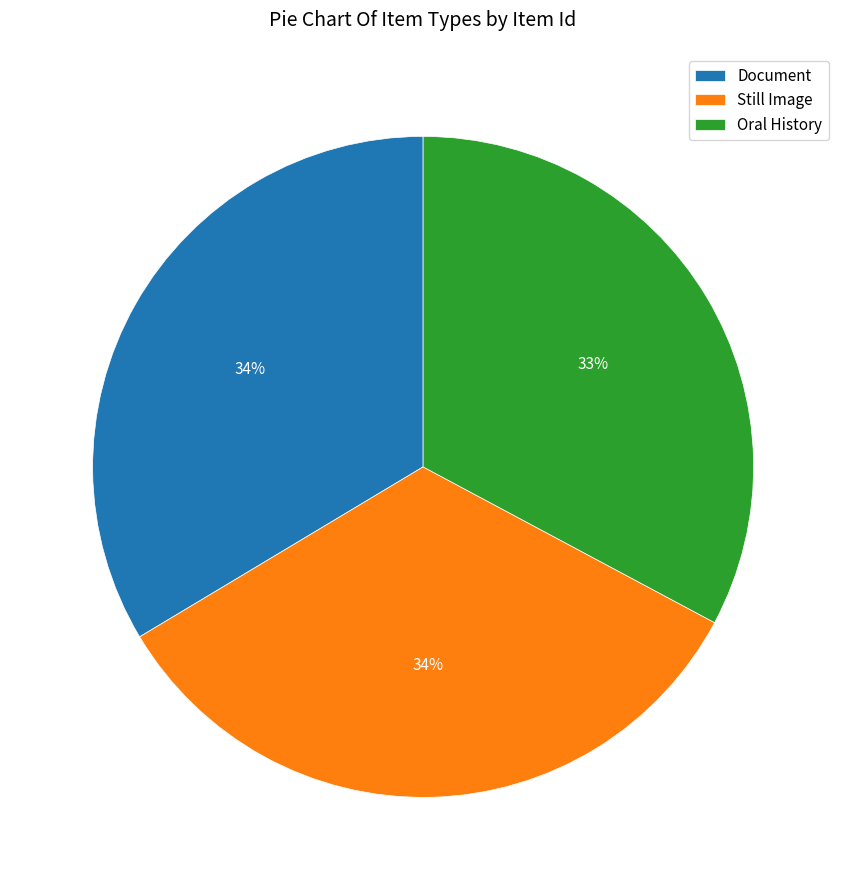

Is it true that Document is 34% of the pie?

True